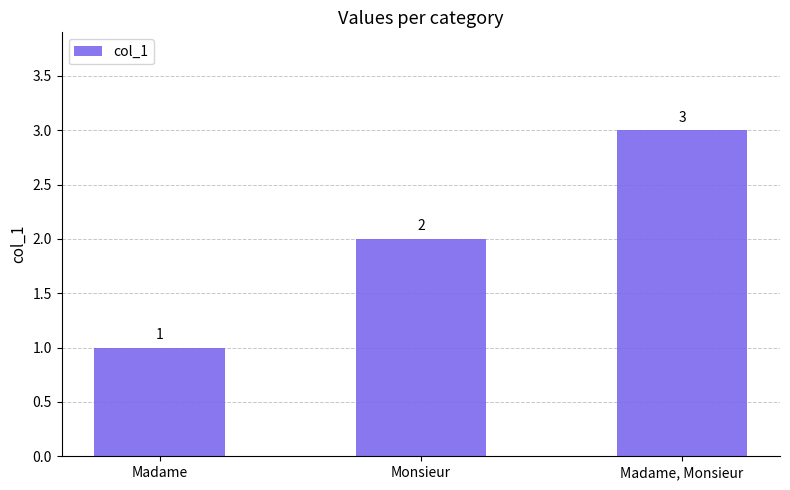

What is the average value?

2